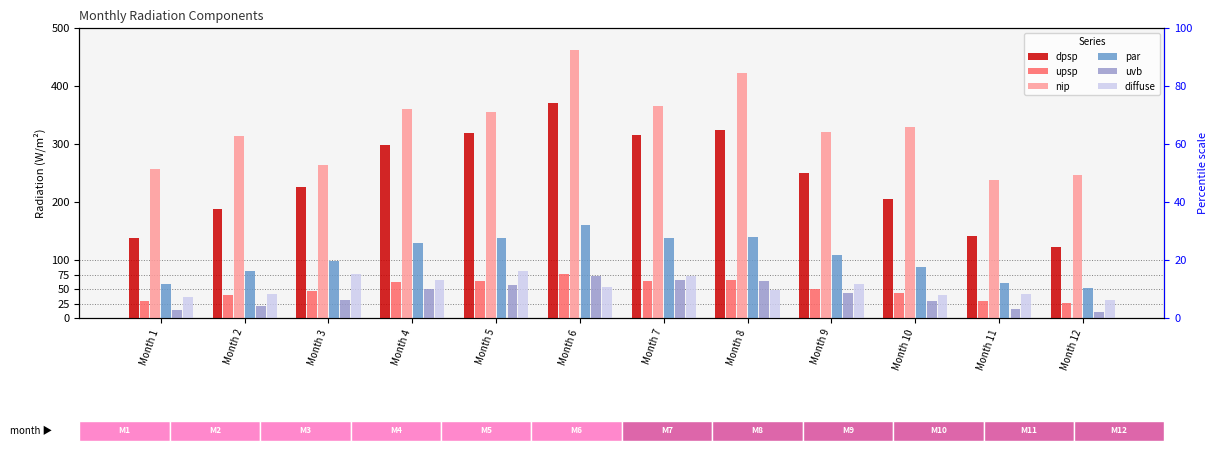

What is the difference between the second highest and second lowest values in the dpsp series?

185.7